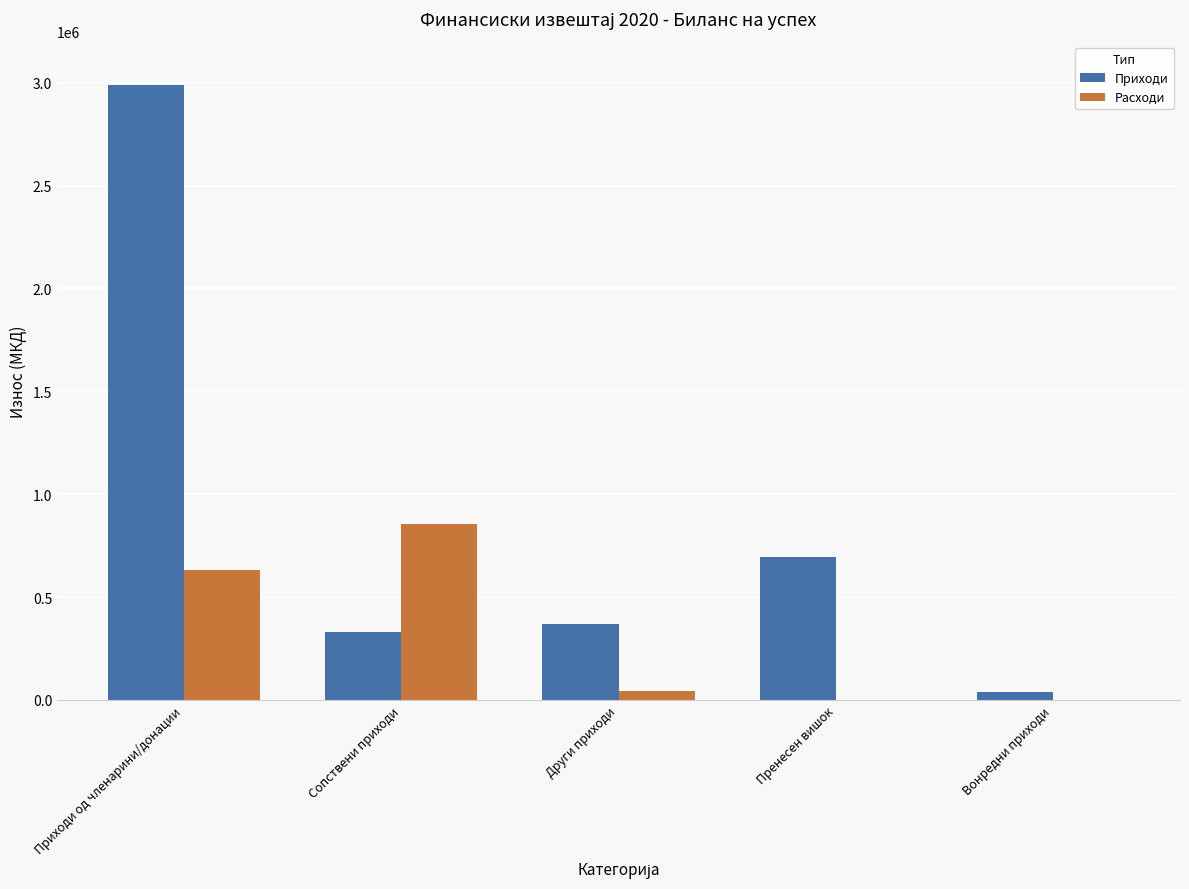

What is the sum of the Расходи values at Пренесен вишок and Сопствени приходи?

853763